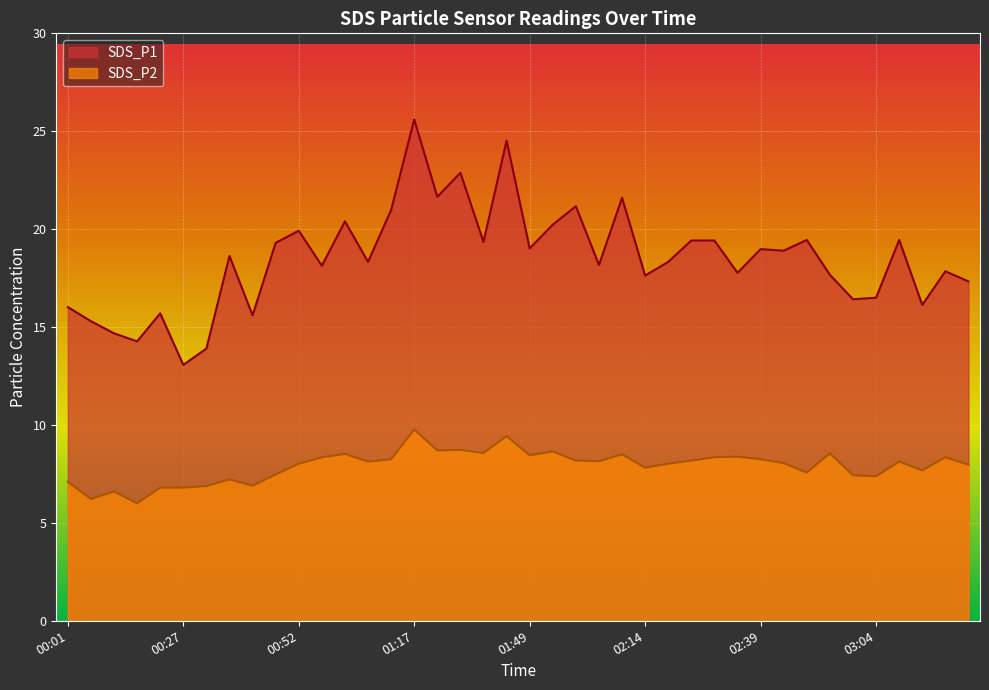

True or false: SDS_P1 has more than 0 interior local peaks.

True